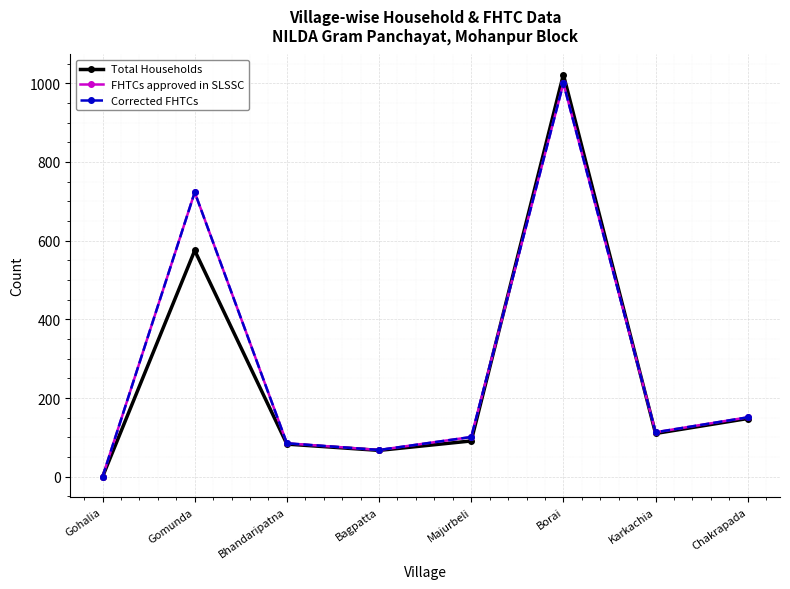

Does the chart have visible grid lines?

Yes